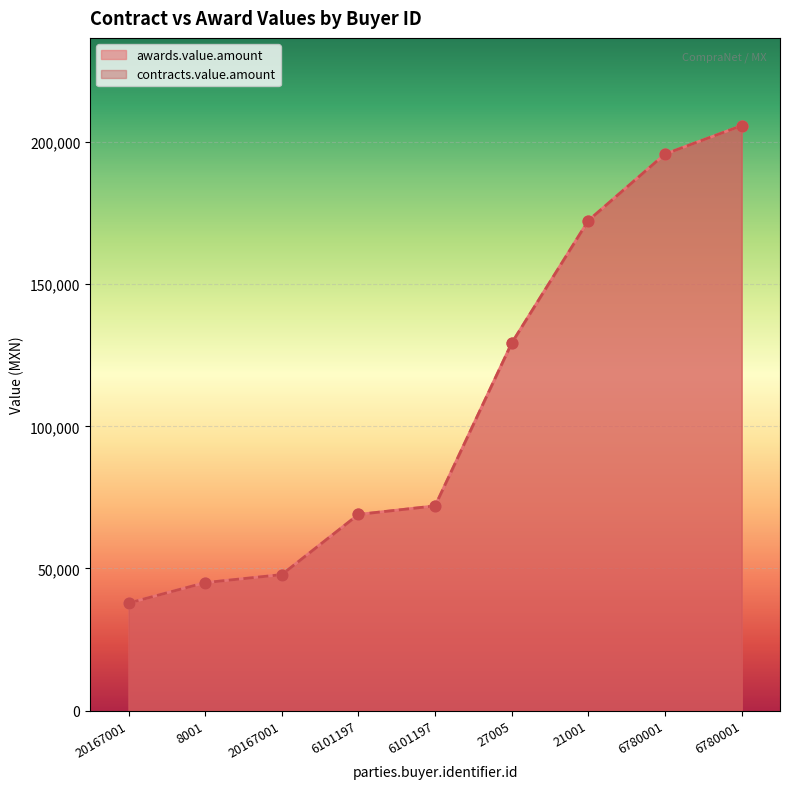

At how many categories does at least one series exceed 37963?

8